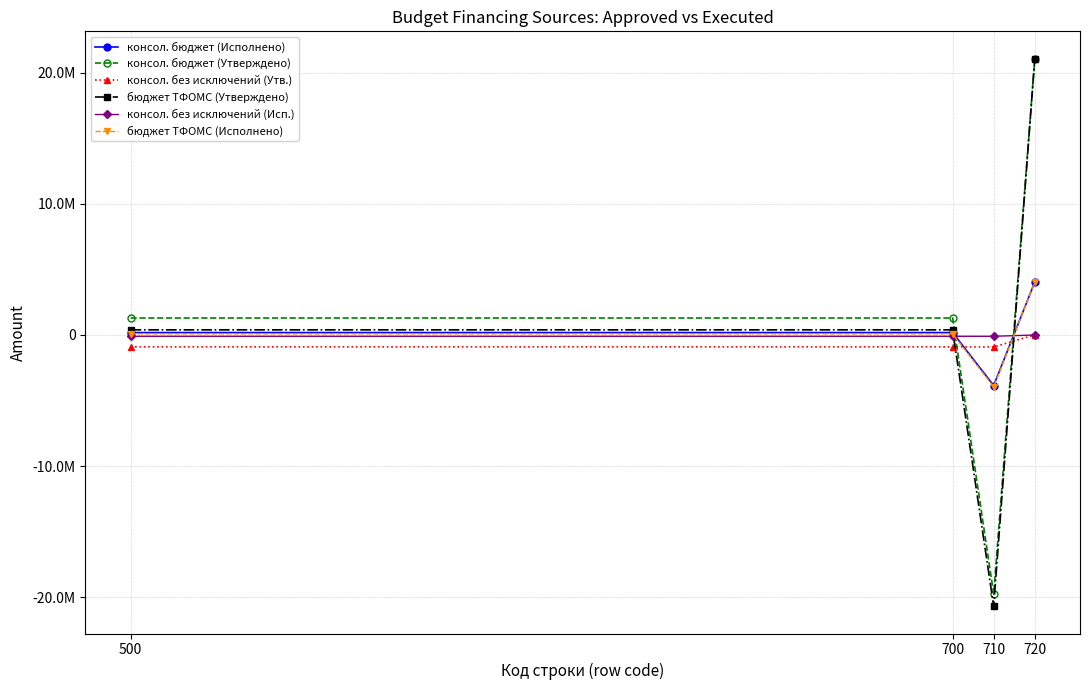

Which series changed the most between 500 and 700?

консол. бюджет (Исполнено)